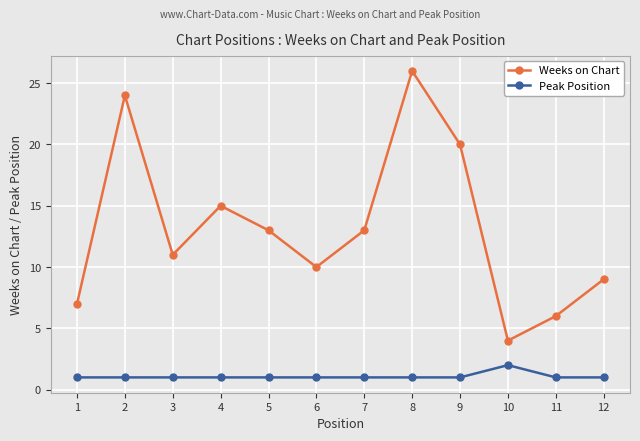

At 10, list the series in order from smallest to largest.

Peak Position, Weeks on Chart